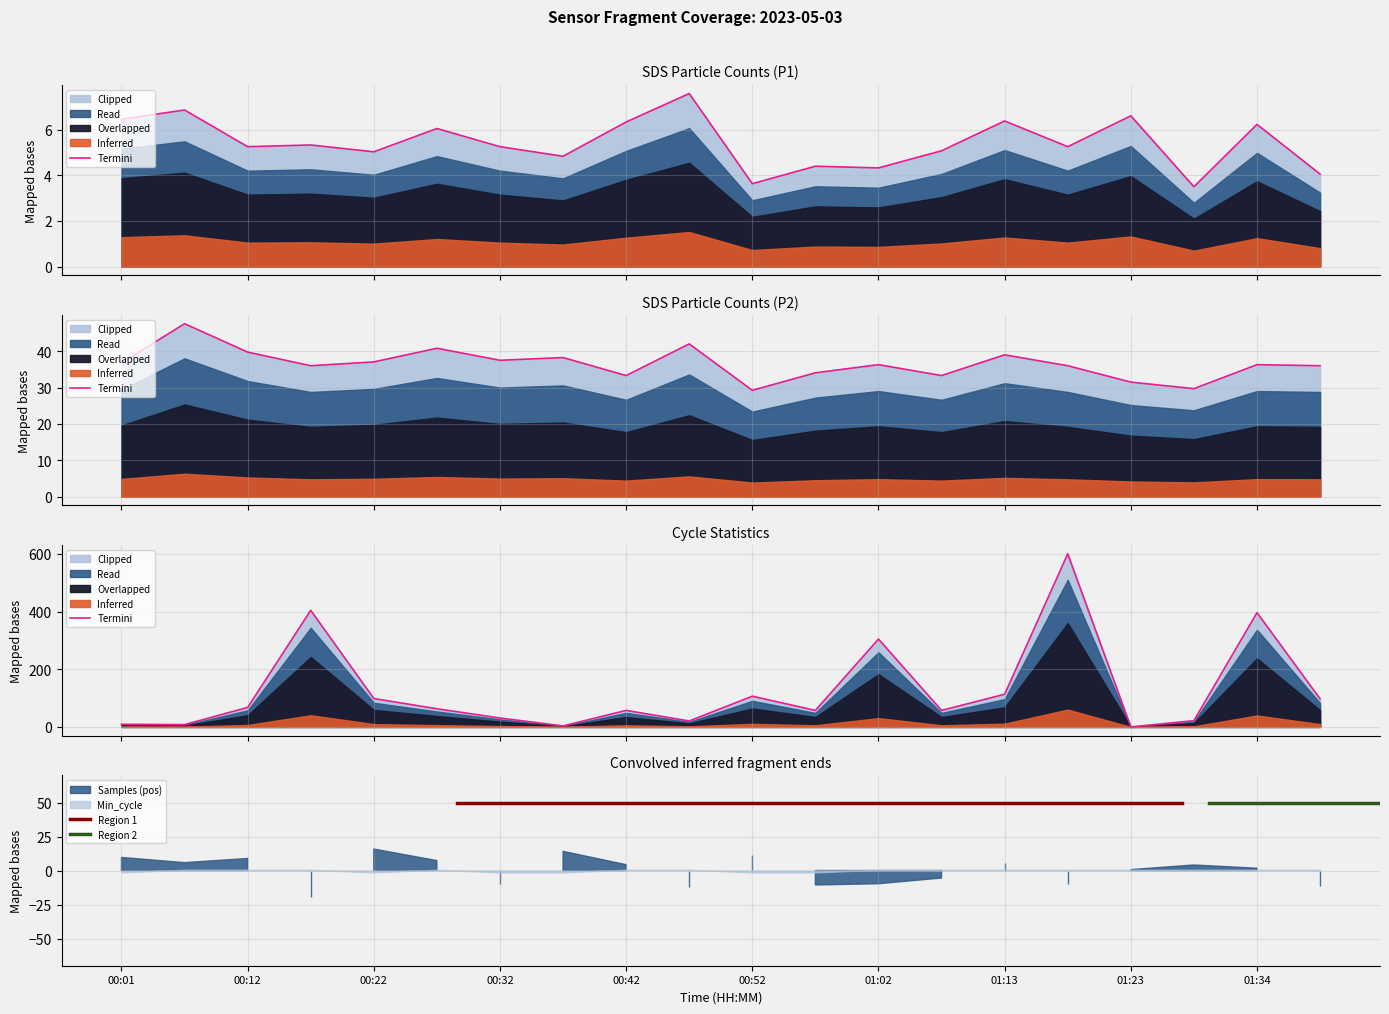

Where does the SDS_P1 series first go above 5?

00:01